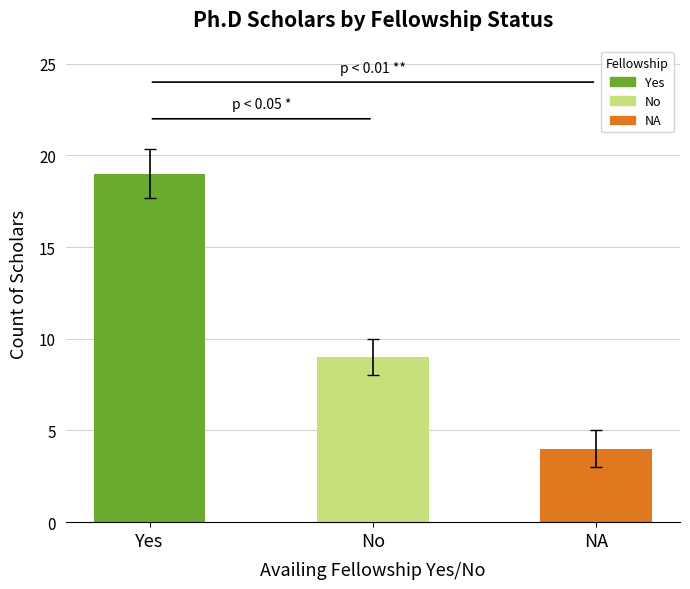

Reading left to right, what are all the values shown in this chart?

19	9	4